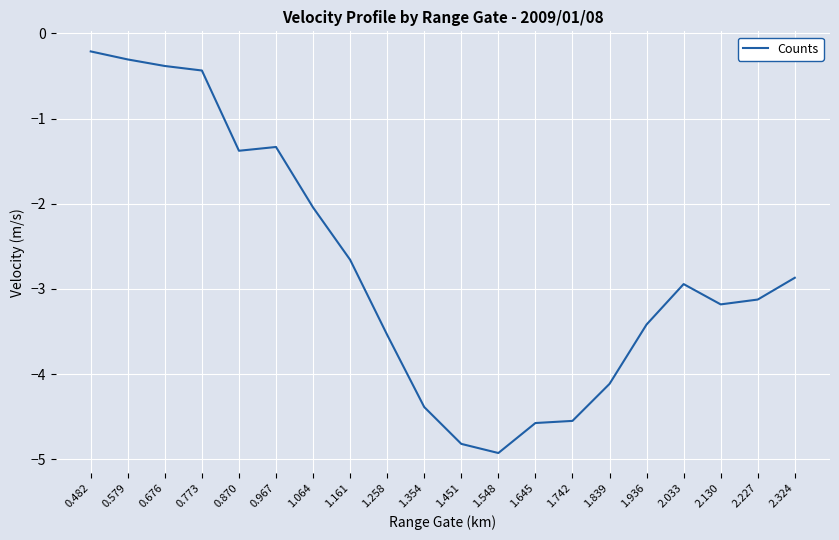

What is the change in value from 1.064 to 1.936?

-1.4